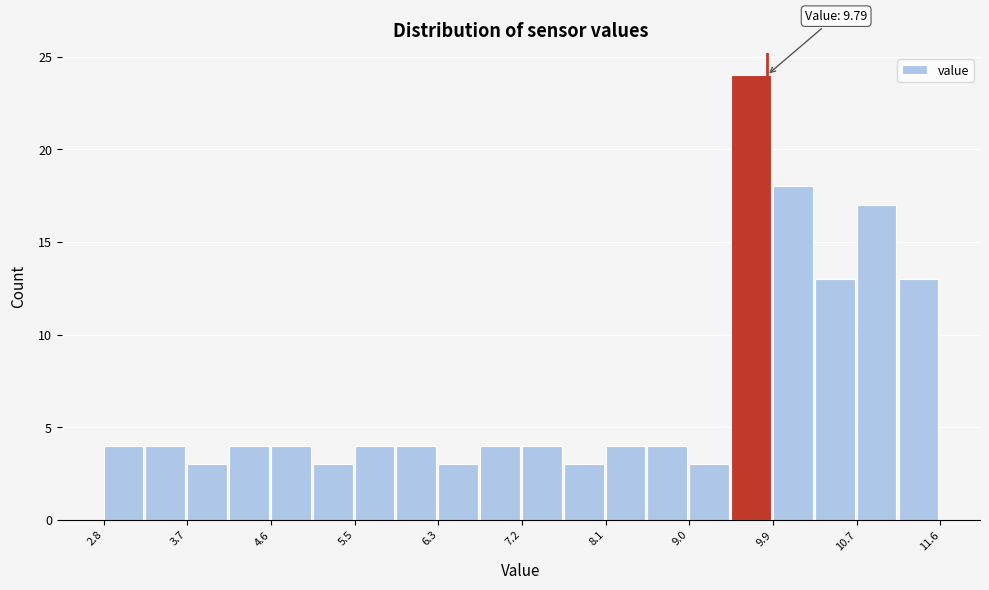

Which range on the x-axis has the tallest bar?

9.4 to 9.9